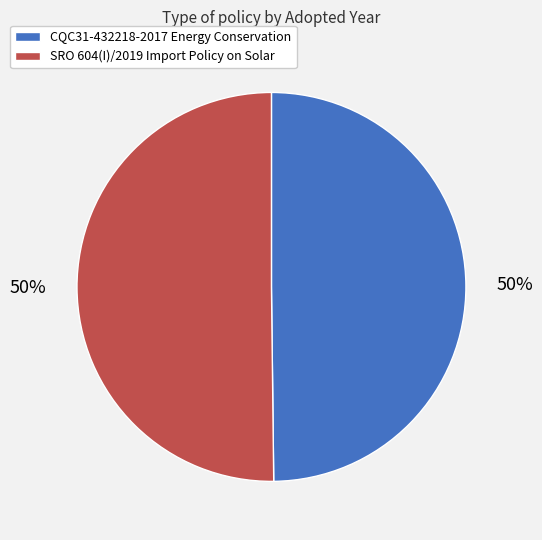

The CQC31-432218-2017 Energy Conservation slice represents 50% of the pie. True or false?

True